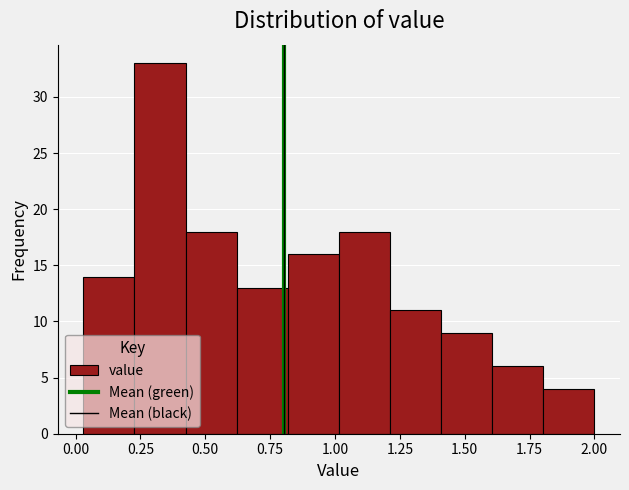

Around what value on the x-axis is the tallest bar? Give the approximate position of its centre, as read against the axis.

0.35